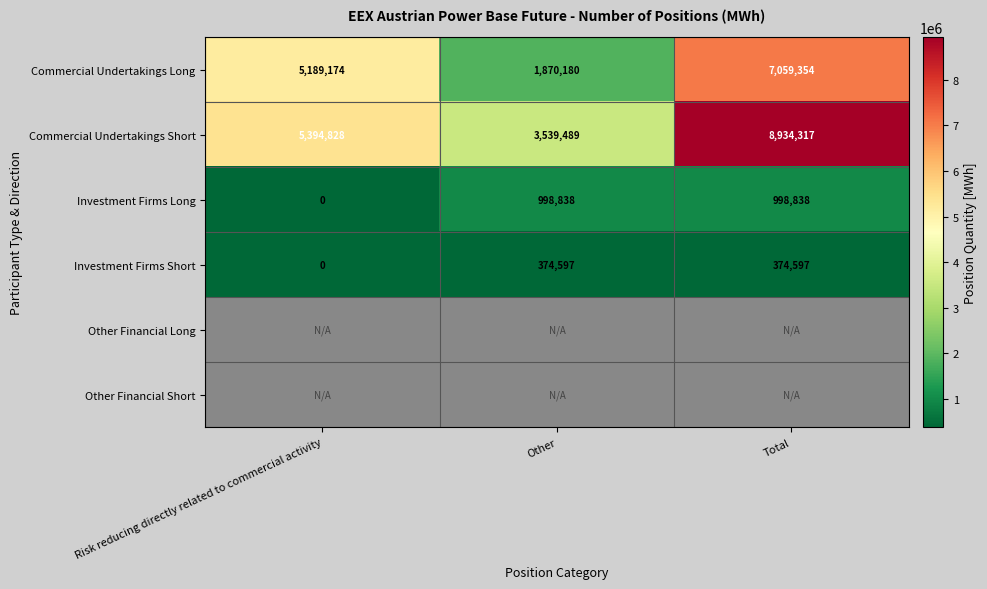

List the labels in order of Commercial Undertakings Short value, smallest first.

Other, Risk reducing directly related to commercial activity, Total